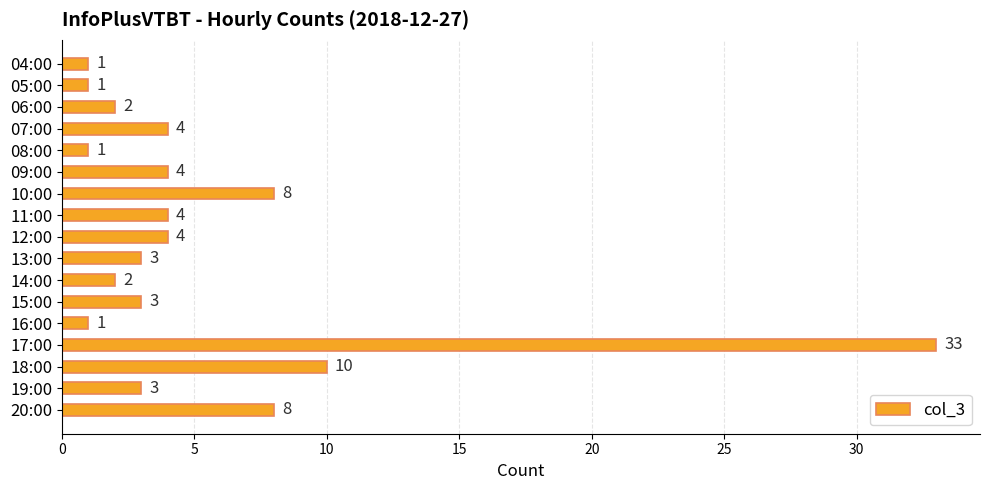

Where is the data nearest to the value 17?

18:00